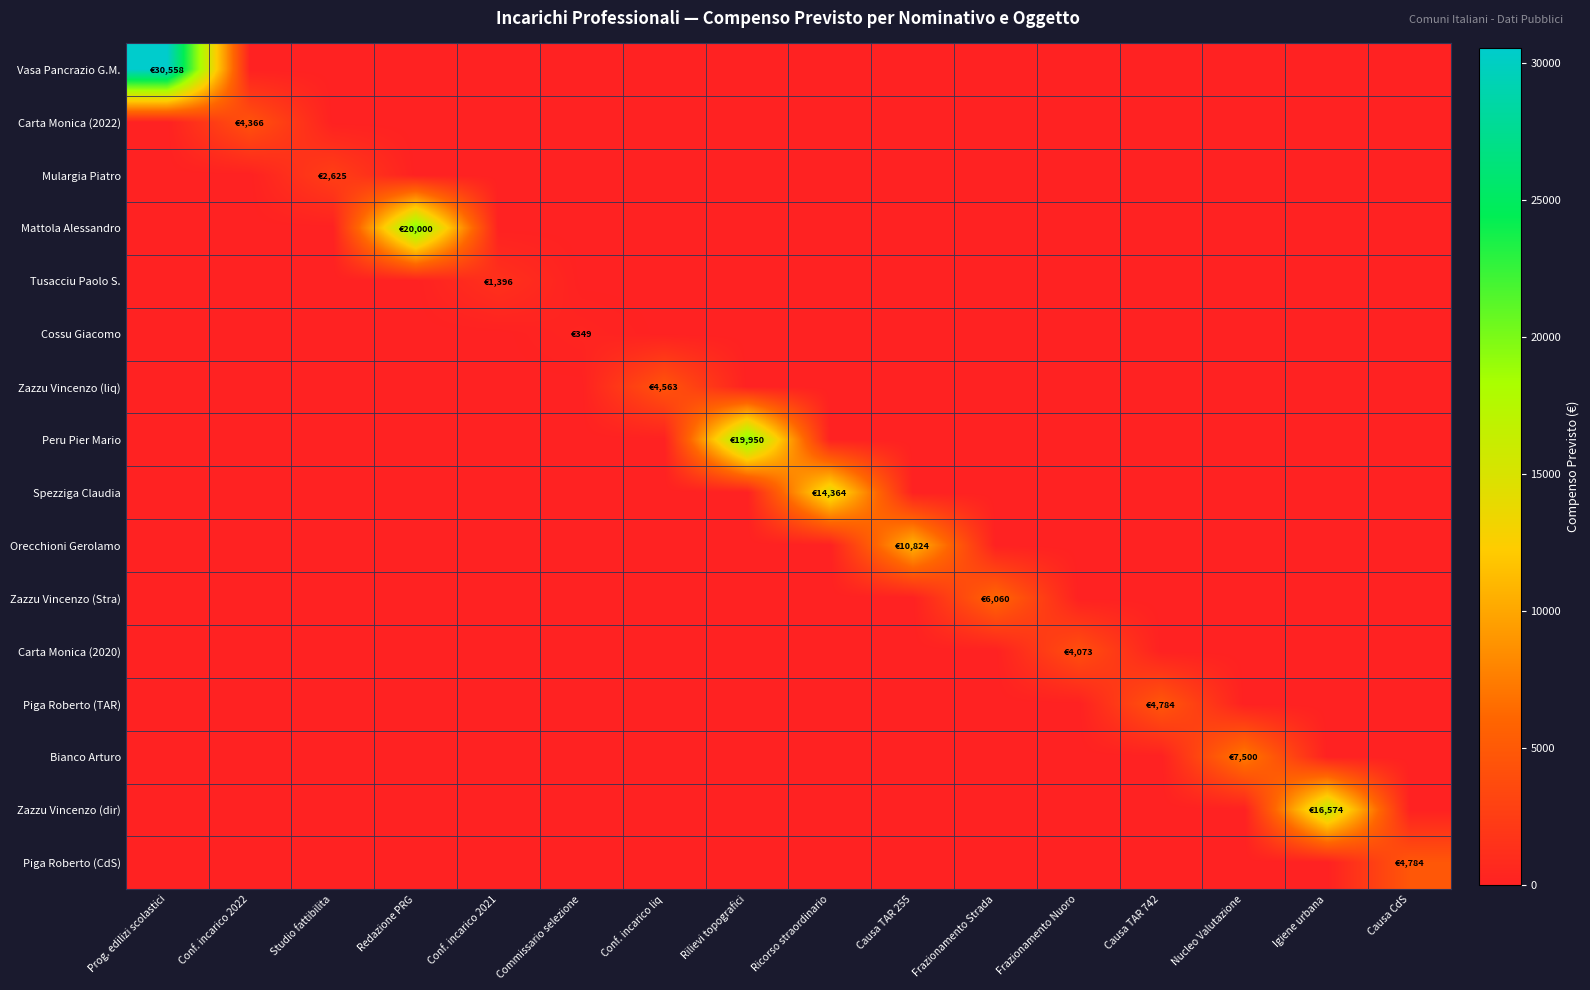

Reading right to left, what are all the values shown in this chart?

Vasa Pancrazio G.M.: Causa CdS=0.0	Igiene urbana=0.0	Nucleo Valutazione=0.0	Causa TAR 742=0.0	Frazionamento Nuoro=0.0	Frazionamento Strada=0.0	Causa TAR 255=0.0	Ricorso straordinario=0.0	Rilievi topografici=0.0	Conf. incarico liq=0.0	Commissario selezione=0.0	Conf. incarico 2021=0.0	Redazione PRG=0.0	Studio fattibilita=0.0	Conf. incarico 2022=0.0	Prog. edilizi scolastici=30558.0
Carta Monica (2022): Causa CdS=0.0	Igiene urbana=0.0	Nucleo Valutazione=0.0	Causa TAR 742=0.0	Frazionamento Nuoro=0.0	Frazionamento Strada=0.0	Causa TAR 255=0.0	Ricorso straordinario=0.0	Rilievi topografici=0.0	Conf. incarico liq=0.0	Commissario selezione=0.0	Conf. incarico 2021=0.0	Redazione PRG=0.0	Studio fattibilita=0.0	Conf. incarico 2022=4366.4	Prog. edilizi scolastici=0.0
Mulargia Piatro: Causa CdS=0.0	Igiene urbana=0.0	Nucleo Valutazione=0.0	Causa TAR 742=0.0	Frazionamento Nuoro=0.0	Frazionamento Strada=0.0	Causa TAR 255=0.0	Ricorso straordinario=0.0	Rilievi topografici=0.0	Conf. incarico liq=0.0	Commissario selezione=0.0	Conf. incarico 2021=0.0	Redazione PRG=0.0	Studio fattibilita=2625.0	Conf. incarico 2022=0.0	Prog. edilizi scolastici=0.0
Mattola Alessandro: Causa CdS=0.0	Igiene urbana=0.0	Nucleo Valutazione=0.0	Causa TAR 742=0.0	Frazionamento Nuoro=0.0	Frazionamento Strada=0.0	Causa TAR 255=0.0	Ricorso straordinario=0.0	Rilievi topografici=0.0	Conf. incarico liq=0.0	Commissario selezione=0.0	Conf. incarico 2021=0.0	Redazione PRG=20000.0	Studio fattibilita=0.0	Conf. incarico 2022=0.0	Prog. edilizi scolastici=0.0
Tusacciu Paolo S.: Causa CdS=0.0	Igiene urbana=0.0	Nucleo Valutazione=0.0	Causa TAR 742=0.0	Frazionamento Nuoro=0.0	Frazionamento Strada=0.0	Causa TAR 255=0.0	Ricorso straordinario=0.0	Rilievi topografici=0.0	Conf. incarico liq=0.0	Commissario selezione=0.0	Conf. incarico 2021=1395.5	Redazione PRG=0.0	Studio fattibilita=0.0	Conf. incarico 2022=0.0	Prog. edilizi scolastici=0.0
Cossu Giacomo: Causa CdS=0.0	Igiene urbana=0.0	Nucleo Valutazione=0.0	Causa TAR 742=0.0	Frazionamento Nuoro=0.0	Frazionamento Strada=0.0	Causa TAR 255=0.0	Ricorso straordinario=0.0	Rilievi topografici=0.0	Conf. incarico liq=0.0	Commissario selezione=349.2	Conf. incarico 2021=0.0	Redazione PRG=0.0	Studio fattibilita=0.0	Conf. incarico 2022=0.0	Prog. edilizi scolastici=0.0
Zazzu Vincenzo (liq): Causa CdS=0.0	Igiene urbana=0.0	Nucleo Valutazione=0.0	Causa TAR 742=0.0	Frazionamento Nuoro=0.0	Frazionamento Strada=0.0	Causa TAR 255=0.0	Ricorso straordinario=0.0	Rilievi topografici=0.0	Conf. incarico liq=4563.4	Commissario selezione=0.0	Conf. incarico 2021=0.0	Redazione PRG=0.0	Studio fattibilita=0.0	Conf. incarico 2022=0.0	Prog. edilizi scolastici=0.0
Peru Pier Mario: Causa CdS=0.0	Igiene urbana=0.0	Nucleo Valutazione=0.0	Causa TAR 742=0.0	Frazionamento Nuoro=0.0	Frazionamento Strada=0.0	Causa TAR 255=0.0	Ricorso straordinario=0.0	Rilievi topografici=19950.0	Conf. incarico liq=0.0	Commissario selezione=0.0	Conf. incarico 2021=0.0	Redazione PRG=0.0	Studio fattibilita=0.0	Conf. incarico 2022=0.0	Prog. edilizi scolastici=0.0
Spezziga Claudia: Causa CdS=0.0	Igiene urbana=0.0	Nucleo Valutazione=0.0	Causa TAR 742=0.0	Frazionamento Nuoro=0.0	Frazionamento Strada=0.0	Causa TAR 255=0.0	Ricorso straordinario=14364.0	Rilievi topografici=0.0	Conf. incarico liq=0.0	Commissario selezione=0.0	Conf. incarico 2021=0.0	Redazione PRG=0.0	Studio fattibilita=0.0	Conf. incarico 2022=0.0	Prog. edilizi scolastici=0.0
Orecchioni Gerolamo: Causa CdS=0.0	Igiene urbana=0.0	Nucleo Valutazione=0.0	Causa TAR 742=0.0	Frazionamento Nuoro=0.0	Frazionamento Strada=0.0	Causa TAR 255=10823.8	Ricorso straordinario=0.0	Rilievi topografici=0.0	Conf. incarico liq=0.0	Commissario selezione=0.0	Conf. incarico 2021=0.0	Redazione PRG=0.0	Studio fattibilita=0.0	Conf. incarico 2022=0.0	Prog. edilizi scolastici=0.0
Zazzu Vincenzo (Stra): Causa CdS=0.0	Igiene urbana=0.0	Nucleo Valutazione=0.0	Causa TAR 742=0.0	Frazionamento Nuoro=0.0	Frazionamento Strada=6060.2	Causa TAR 255=0.0	Ricorso straordinario=0.0	Rilievi topografici=0.0	Conf. incarico liq=0.0	Commissario selezione=0.0	Conf. incarico 2021=0.0	Redazione PRG=0.0	Studio fattibilita=0.0	Conf. incarico 2022=0.0	Prog. edilizi scolastici=0.0
Carta Monica (2020): Causa CdS=0.0	Igiene urbana=0.0	Nucleo Valutazione=0.0	Causa TAR 742=0.0	Frazionamento Nuoro=4072.6	Frazionamento Strada=0.0	Causa TAR 255=0.0	Ricorso straordinario=0.0	Rilievi topografici=0.0	Conf. incarico liq=0.0	Commissario selezione=0.0	Conf. incarico 2021=0.0	Redazione PRG=0.0	Studio fattibilita=0.0	Conf. incarico 2022=0.0	Prog. edilizi scolastici=0.0
Piga Roberto (TAR): Causa CdS=0.0	Igiene urbana=0.0	Nucleo Valutazione=0.0	Causa TAR 742=4784.0	Frazionamento Nuoro=0.0	Frazionamento Strada=0.0	Causa TAR 255=0.0	Ricorso straordinario=0.0	Rilievi topografici=0.0	Conf. incarico liq=0.0	Commissario selezione=0.0	Conf. incarico 2021=0.0	Redazione PRG=0.0	Studio fattibilita=0.0	Conf. incarico 2022=0.0	Prog. edilizi scolastici=0.0
Bianco Arturo: Causa CdS=0.0	Igiene urbana=0.0	Nucleo Valutazione=7500.0	Causa TAR 742=0.0	Frazionamento Nuoro=0.0	Frazionamento Strada=0.0	Causa TAR 255=0.0	Ricorso straordinario=0.0	Rilievi topografici=0.0	Conf. incarico liq=0.0	Commissario selezione=0.0	Conf. incarico 2021=0.0	Redazione PRG=0.0	Studio fattibilita=0.0	Conf. incarico 2022=0.0	Prog. edilizi scolastici=0.0
Zazzu Vincenzo (dir): Causa CdS=0.0	Igiene urbana=16573.7	Nucleo Valutazione=0.0	Causa TAR 742=0.0	Frazionamento Nuoro=0.0	Frazionamento Strada=0.0	Causa TAR 255=0.0	Ricorso straordinario=0.0	Rilievi topografici=0.0	Conf. incarico liq=0.0	Commissario selezione=0.0	Conf. incarico 2021=0.0	Redazione PRG=0.0	Studio fattibilita=0.0	Conf. incarico 2022=0.0	Prog. edilizi scolastici=0.0
Piga Roberto (CdS): Causa CdS=4784.0	Igiene urbana=0.0	Nucleo Valutazione=0.0	Causa TAR 742=0.0	Frazionamento Nuoro=0.0	Frazionamento Strada=0.0	Causa TAR 255=0.0	Ricorso straordinario=0.0	Rilievi topografici=0.0	Conf. incarico liq=0.0	Commissario selezione=0.0	Conf. incarico 2021=0.0	Redazione PRG=0.0	Studio fattibilita=0.0	Conf. incarico 2022=0.0	Prog. edilizi scolastici=0.0